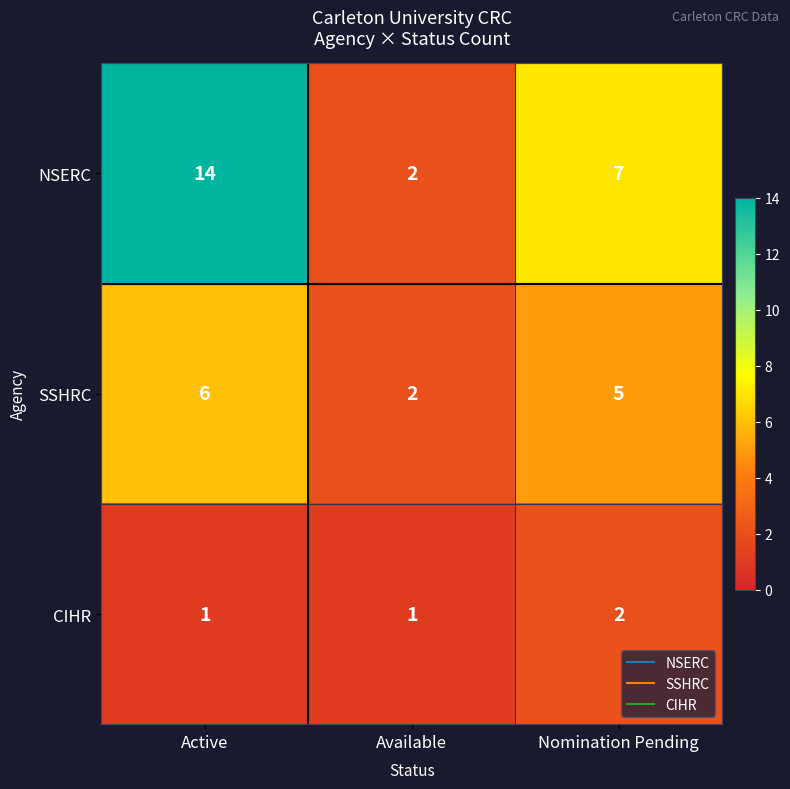

What is the sum of the NSERC values at Active and Available?

16